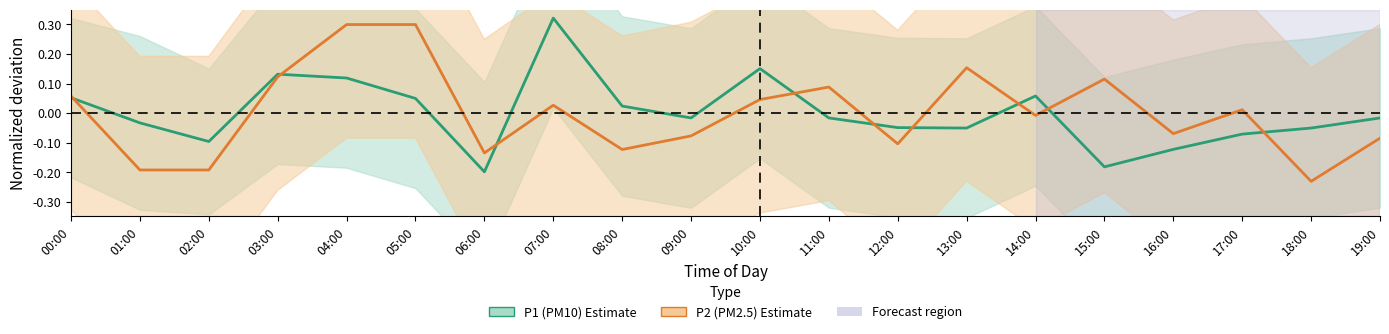

Is the value of P1 (PM10) at 10:00 greater than the value of P2 (PM2.5) at 14:00?

Yes